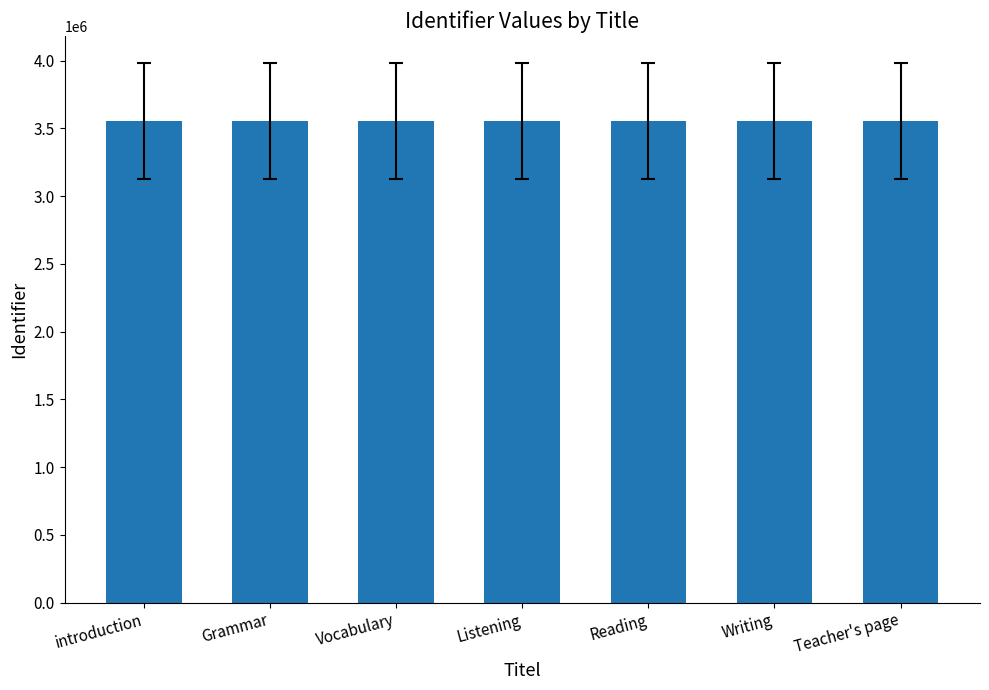

What is the label of the 4th bar from the left?

Listening